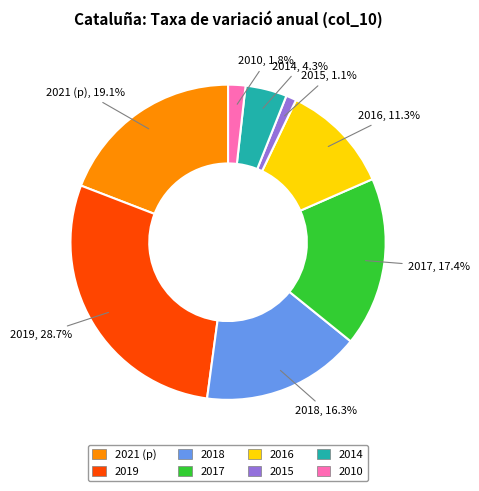

Which has a higher value, 2014 or 2010?

2014